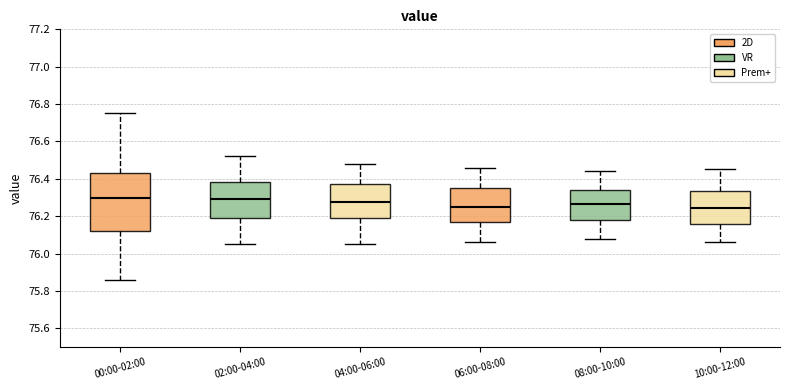

Where is the upper edge of the box for 10:00-12:00 on the y-axis? The values are not printed on the chart, so give them approximately, as read against the axis.

76.34